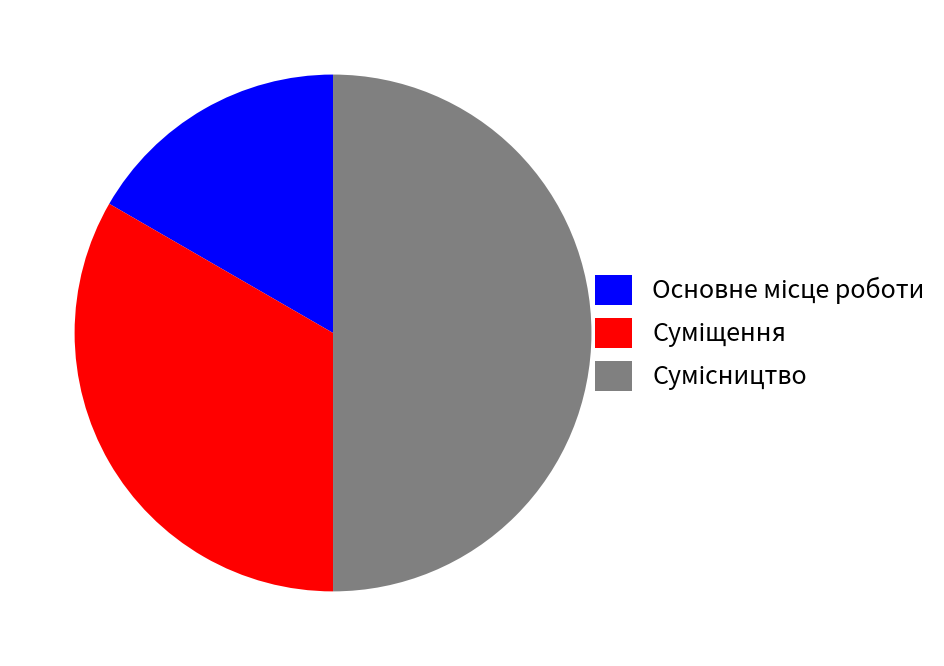

Count the number of slices in the pie.

3